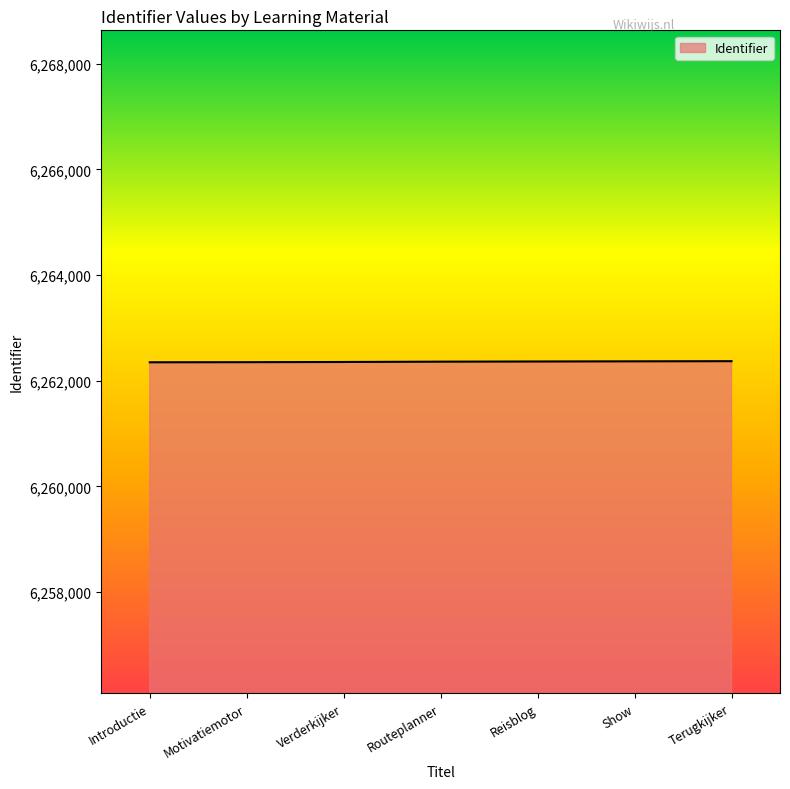

What is the average value?

6262359